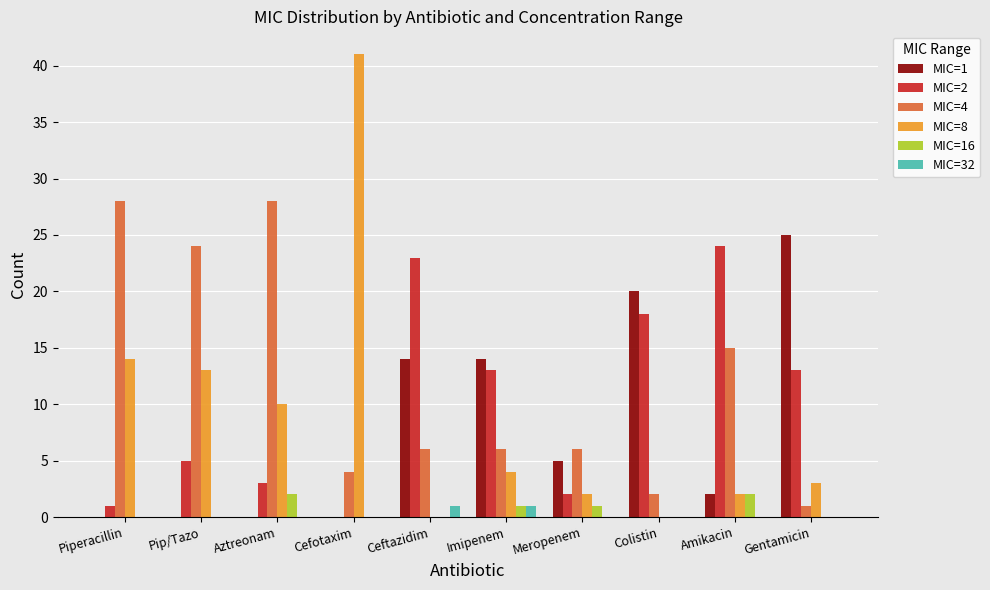

What is the total value across all series at Ceftazidim?

44